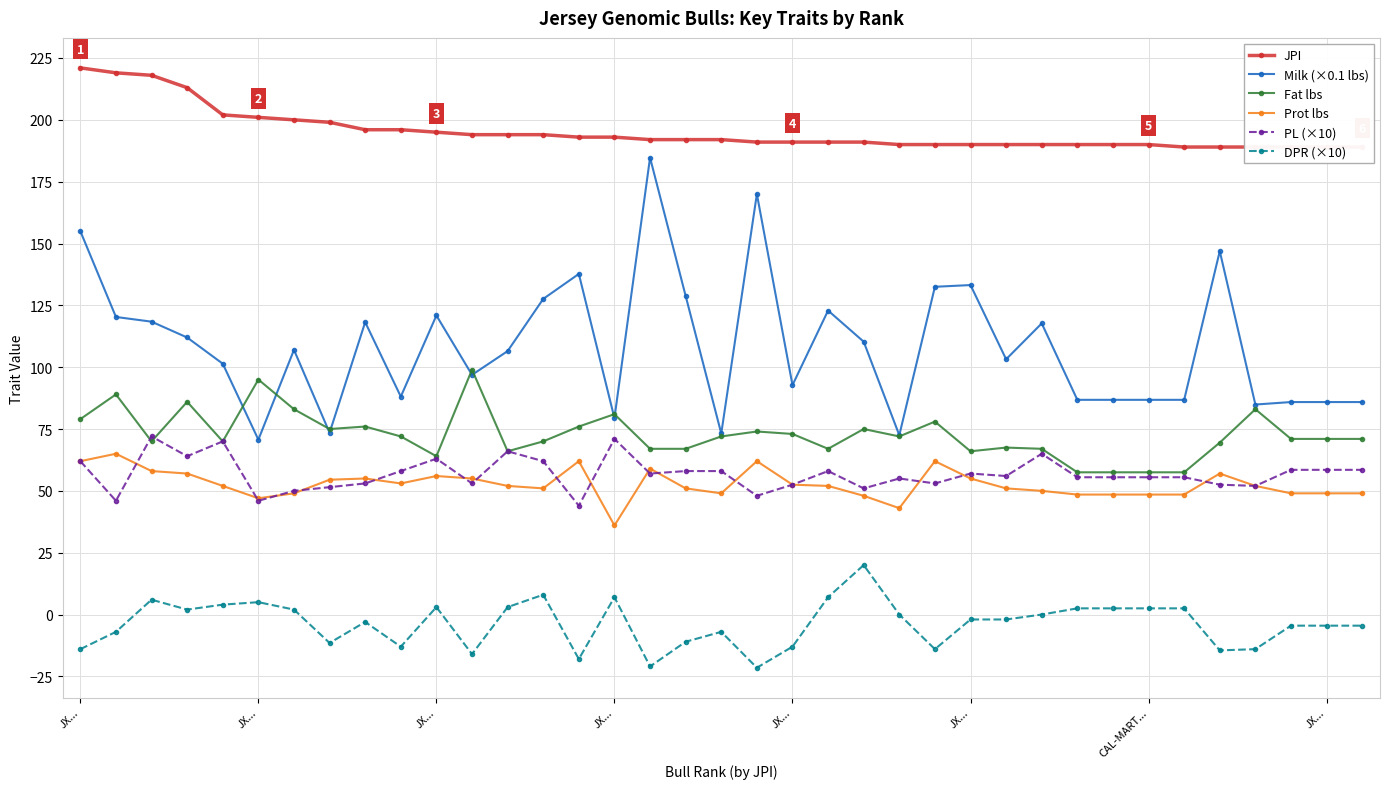

What is the smallest value displayed?

-21.5